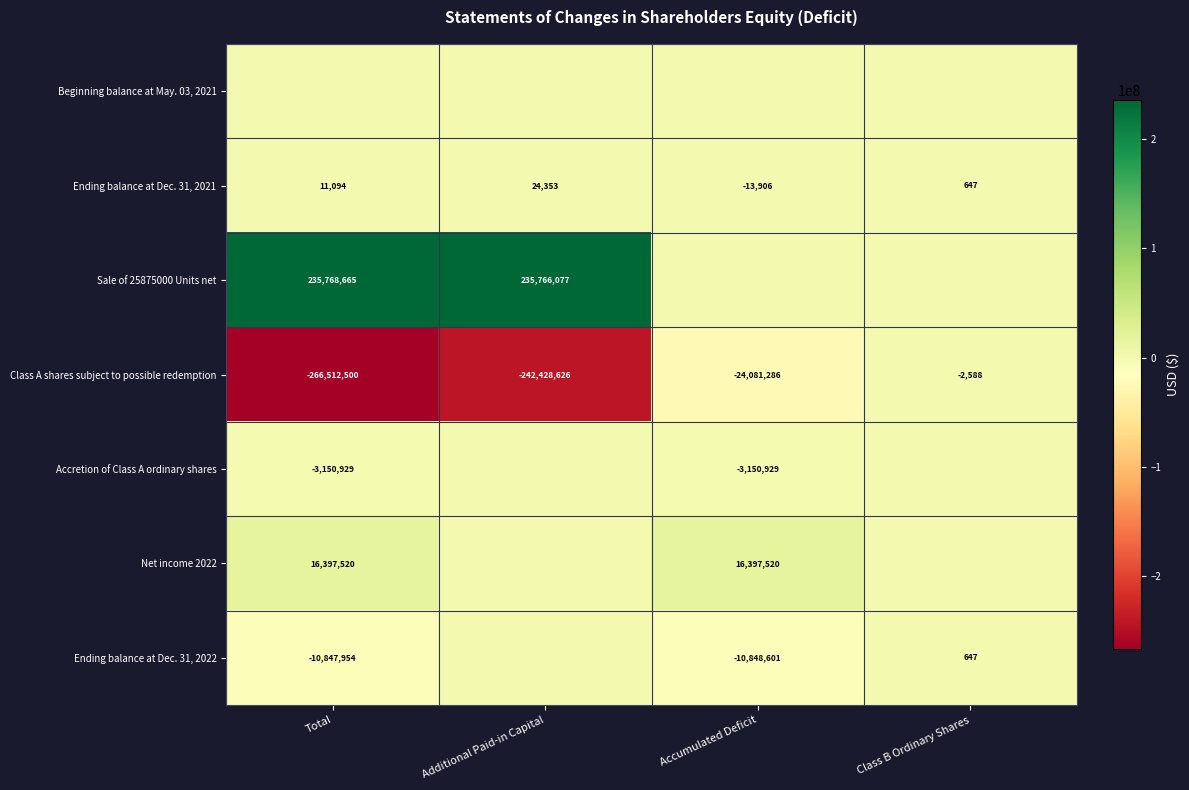

True or false: Net income 2022 has a value of 16397520 at Accumulated Deficit.

True